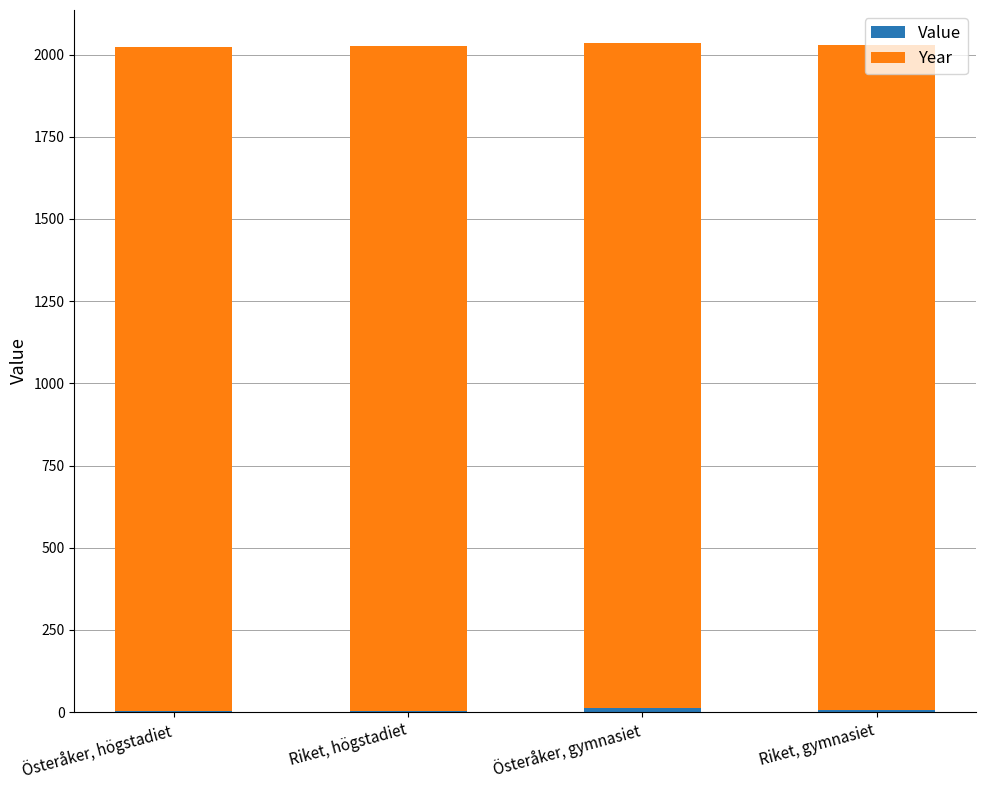

How many Value values are between 4 and 12?

3